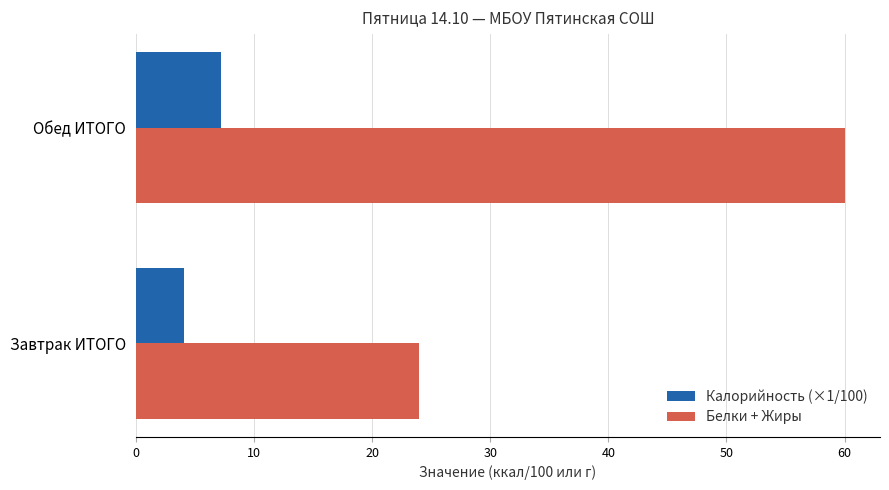

List the series in order of their overall mean, lowest first.

Калорийность (×1/100), Белки + Жиры